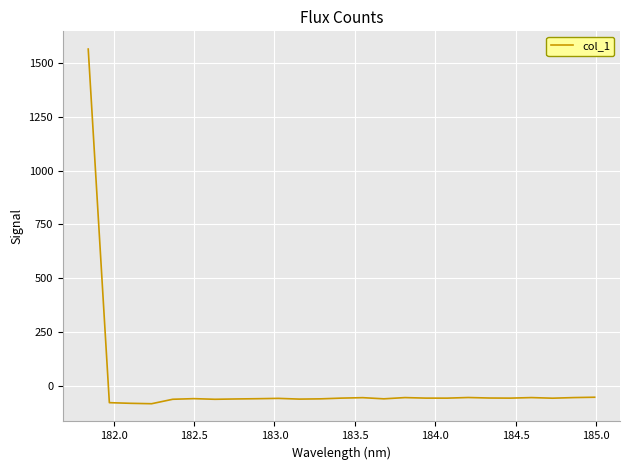

What is the smallest value displayed?

-84.3